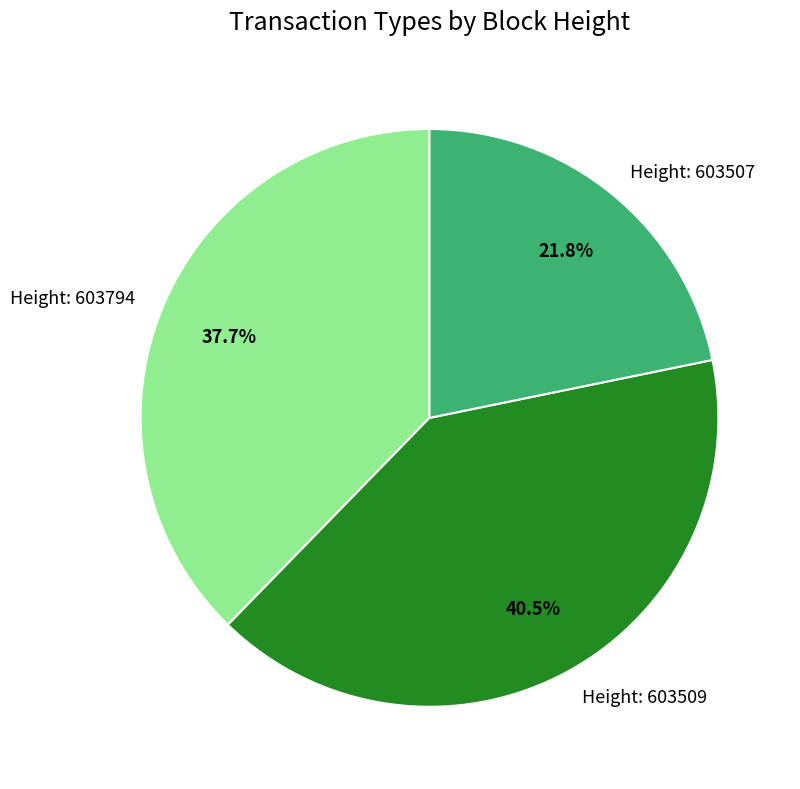

Does any single category account for the majority?

No